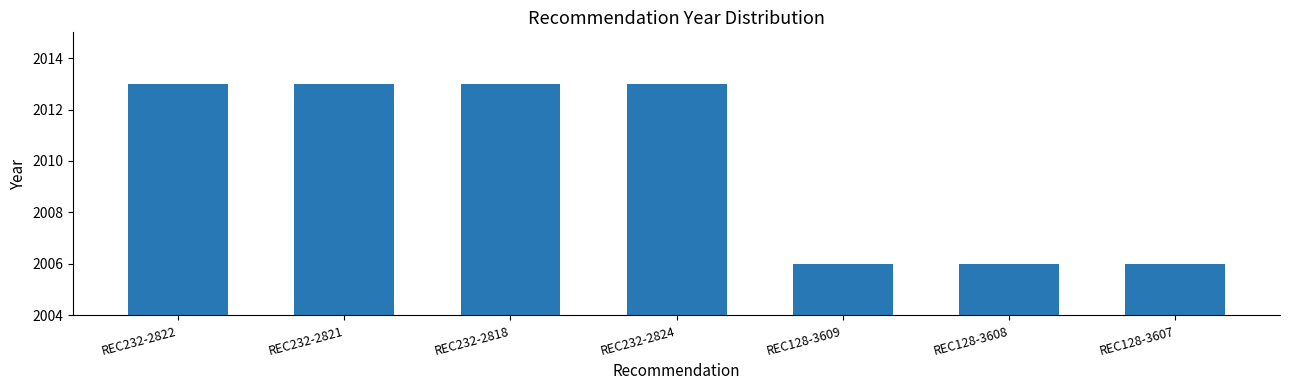

Reading right to left, what are all the values shown in this chart?

2006	2006	2006	2013	2013	2013	2013